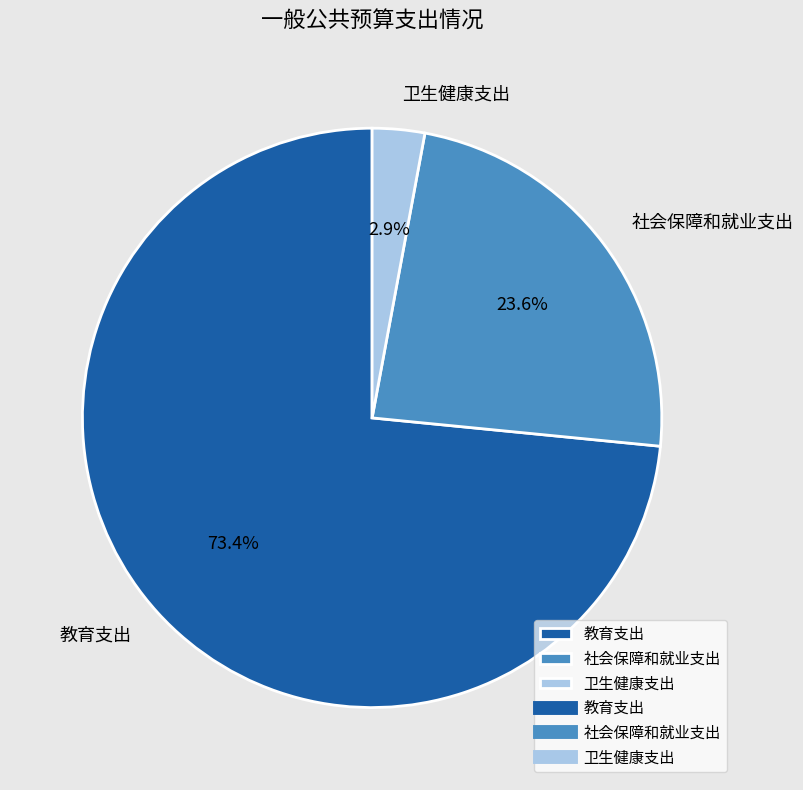

How much of the chart is everything except 卫生健康支出?

97.1%